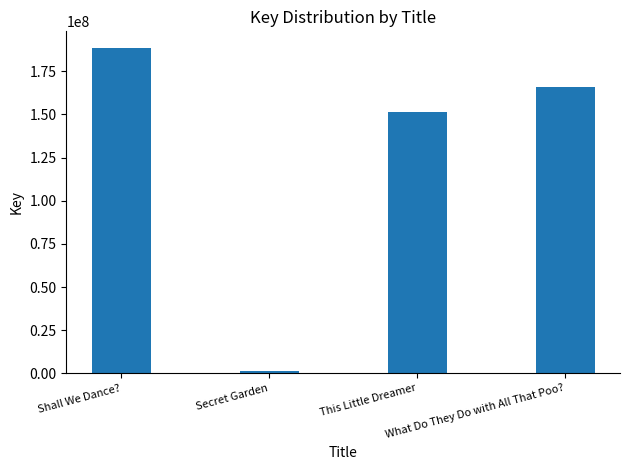

Reading left to right, transcribe all the data shown in this chart.

Shall We Dance?=188741981	Secret Garden=1548472	This Little Dreamer=151639334	What Do They Do with All That Poo?=165868395